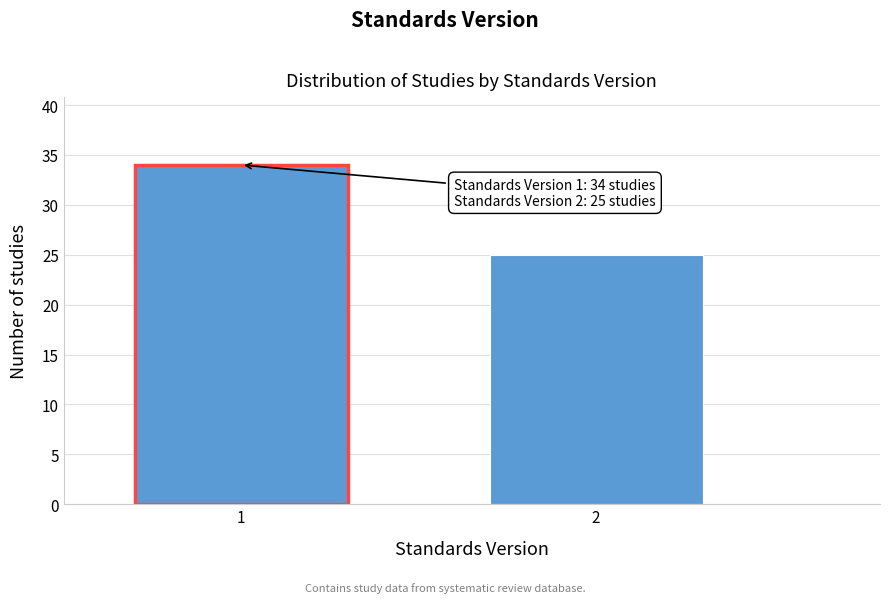

Reading right to left, what are all the values shown in this chart?

25	34